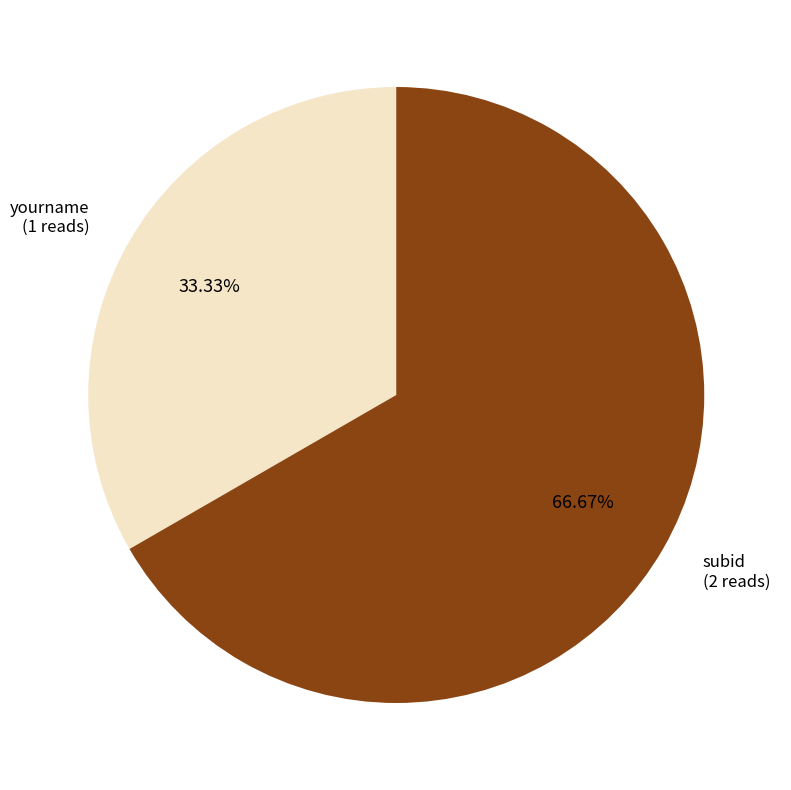

To the nearest percent, what is the combined percentage of subid and yourname?

100%